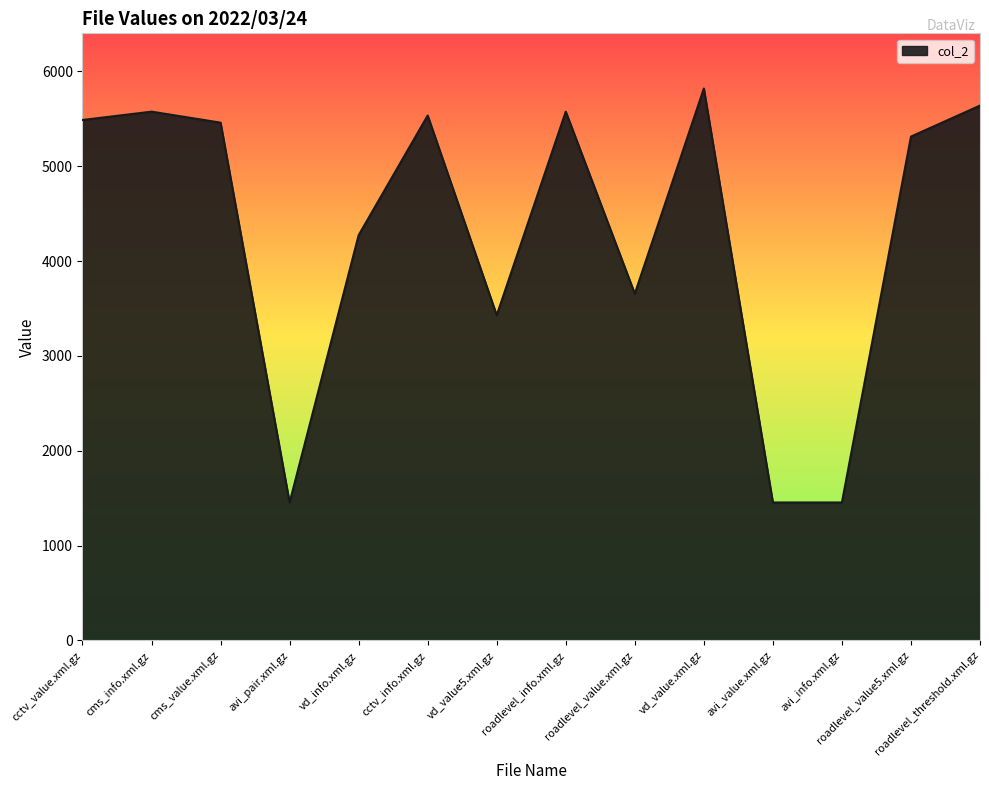

What is the ratio of the value at cms_info.xml.gz to the value at cctv_info.xml.gz?

1.0